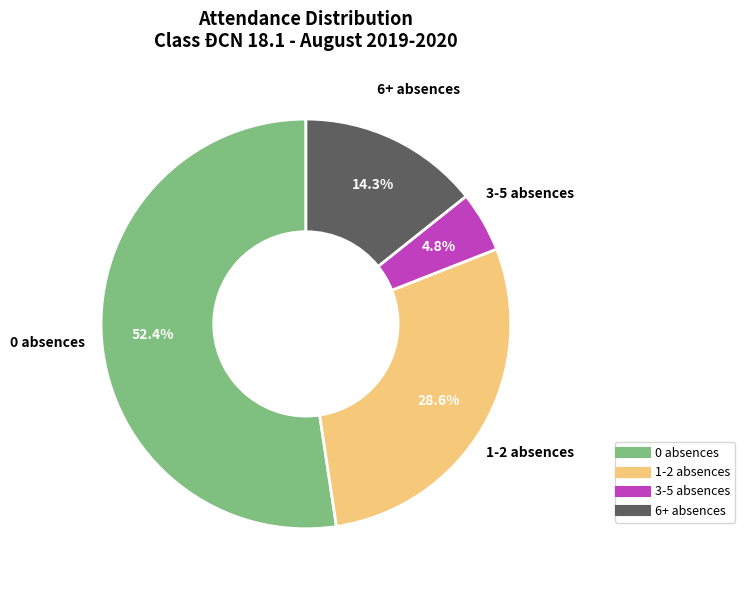

Is there a majority slice in this chart?

Yes